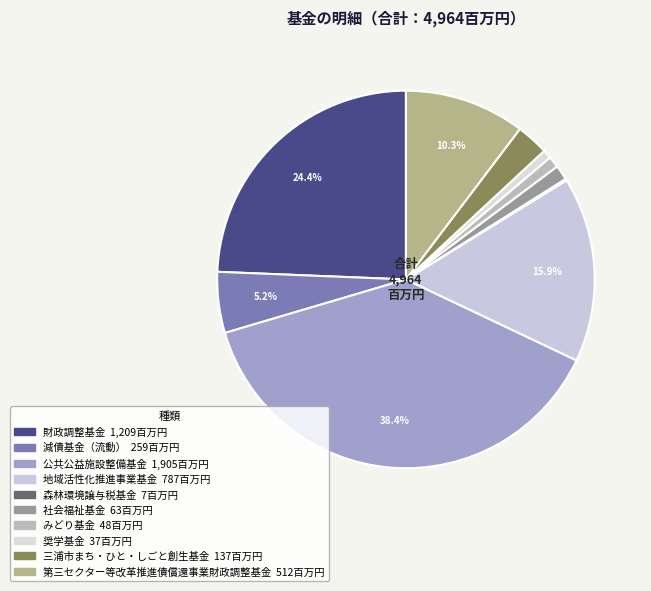

What is the change in value from みどり基金 to 三浦市まち・ひと・しごと創生基金?

+89